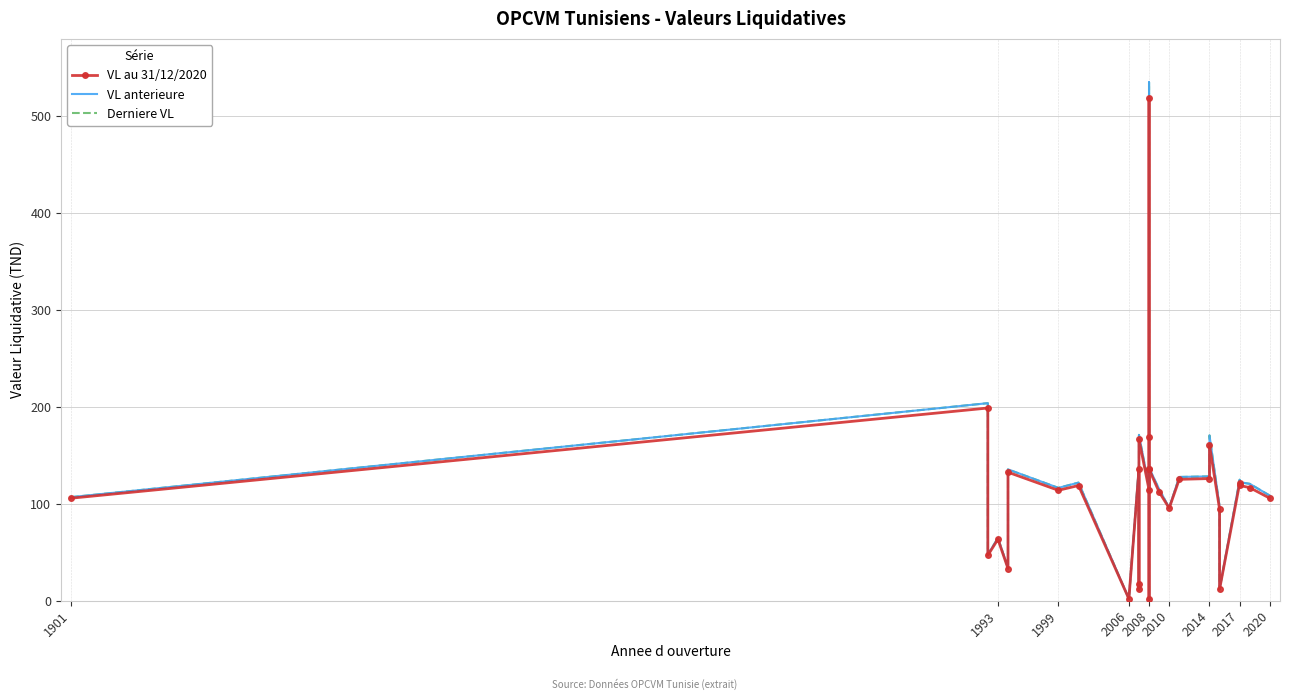

Which series has the widest spread of values?

VL anterieure